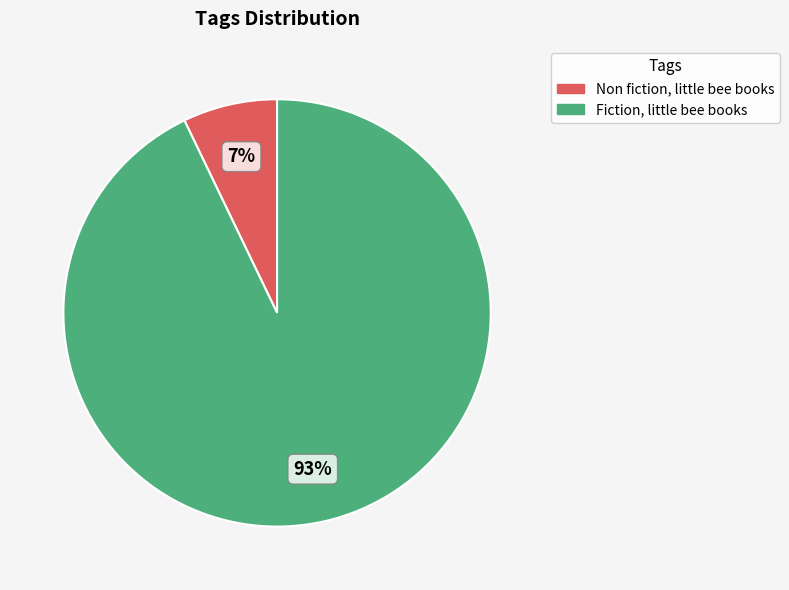

Which category accounts for the majority?

Fiction